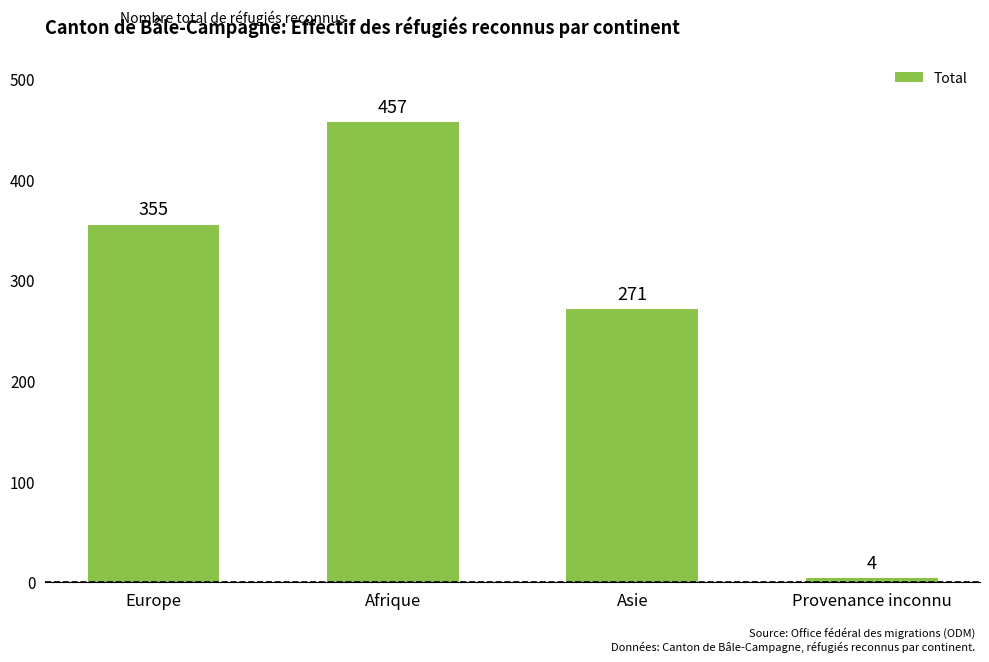

List the labels in order of value, largest first.

Afrique, Europe, Asie, Provenance inconnu